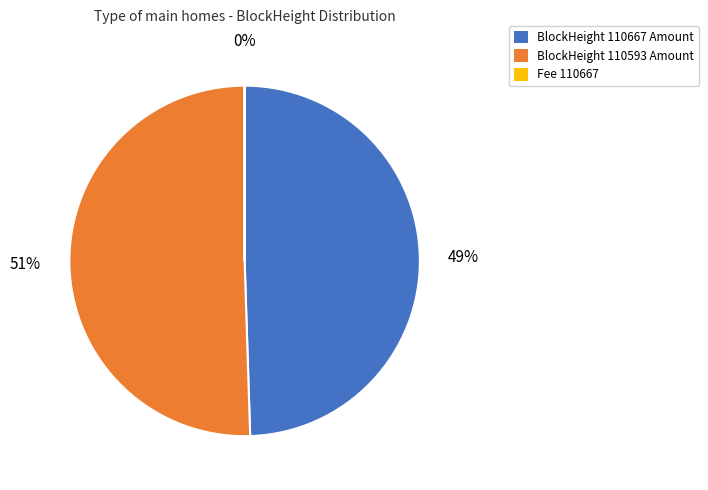

Which slice represents more than half of the pie?

BlockHeight 110593 Amount